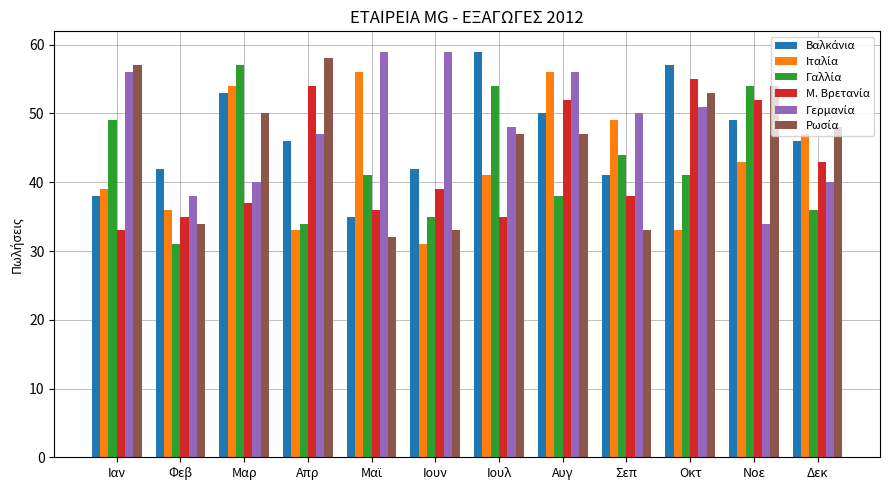

What is the minimum value shown in the chart?

31